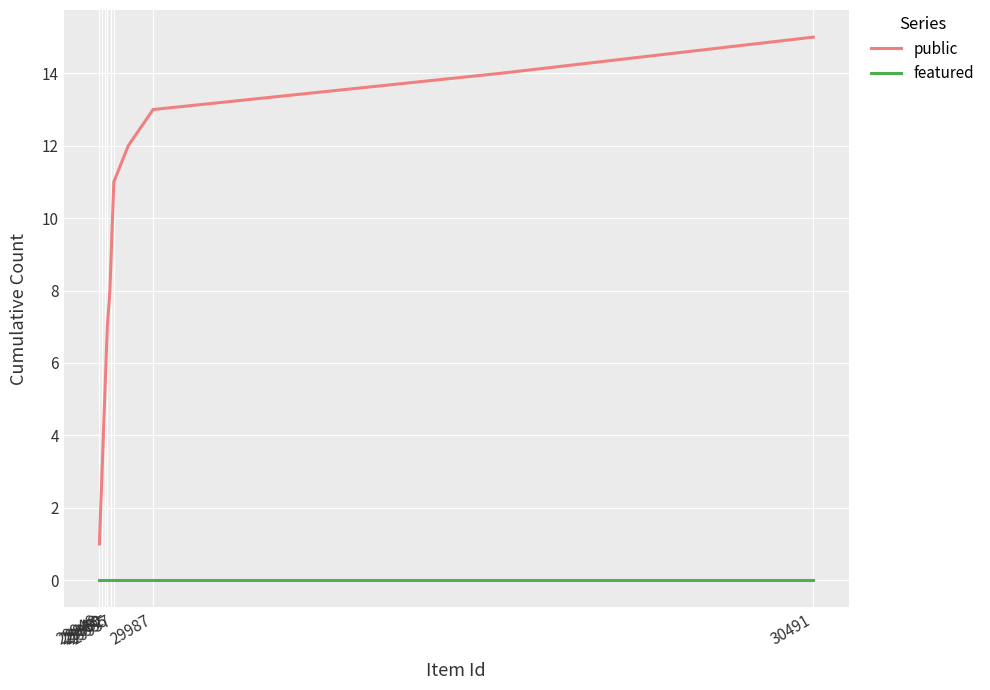

What are all the series names shown in the legend?

public, featured